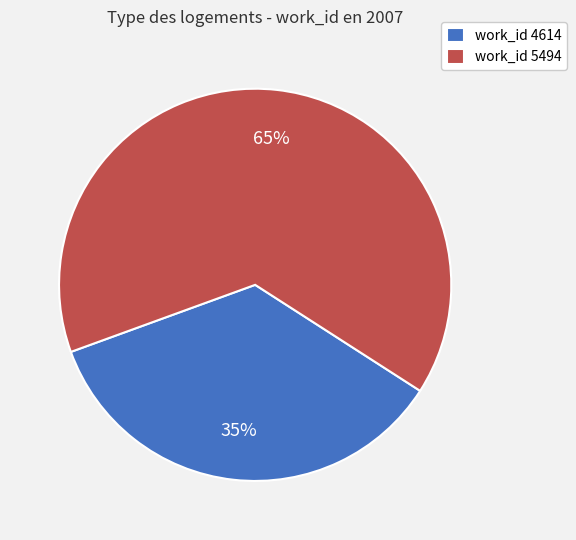

True or false: work_id 5494 accounts for 65% of the total.

True